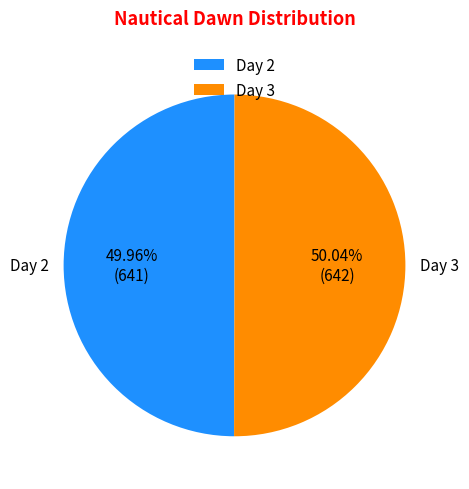

Do Day 2 and Day 3 together represent more than half of the pie?

Yes